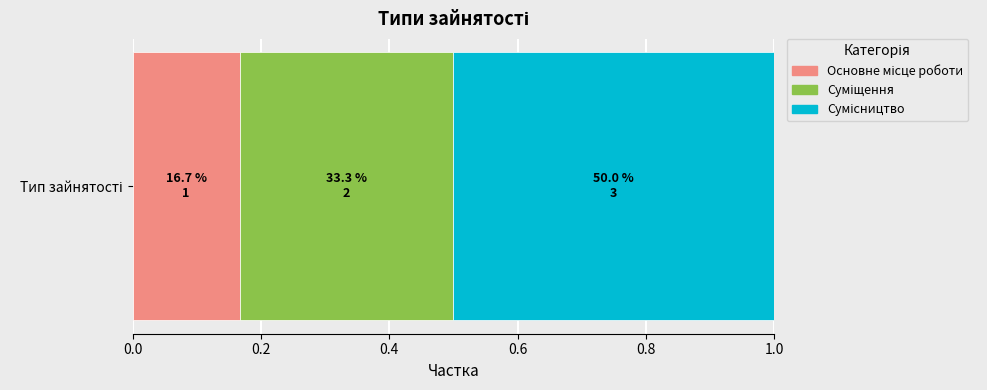

What is the value of the 1st bar from the left?

1